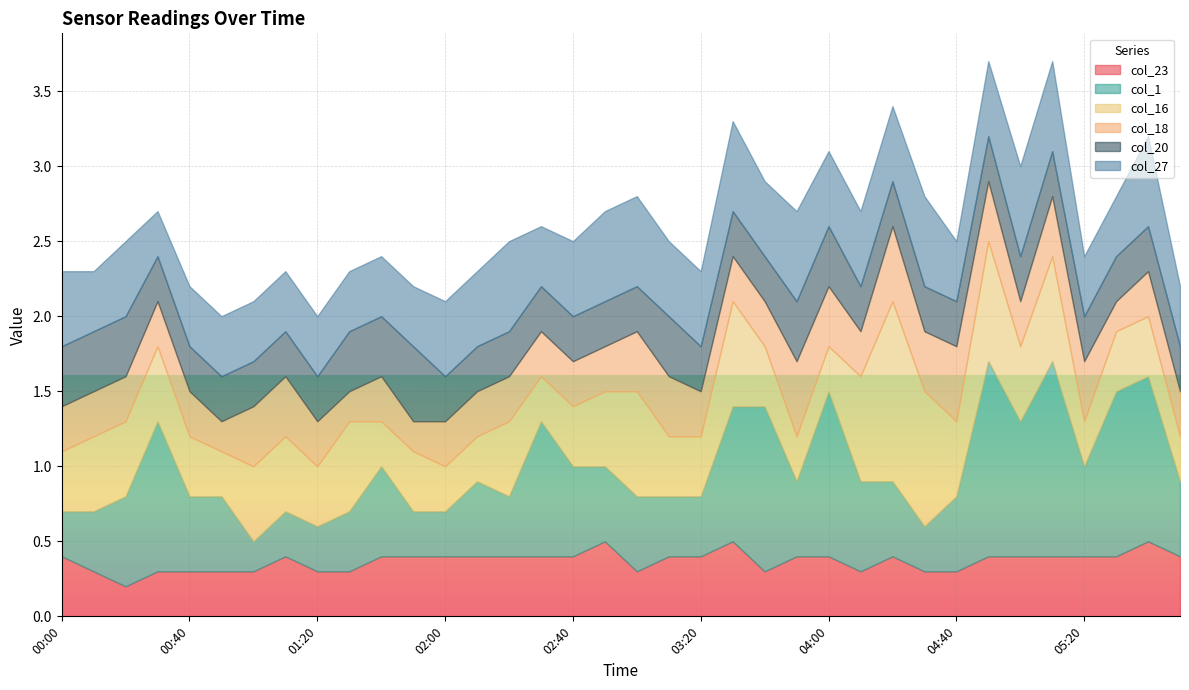

What is the difference between the col_1 values at 03:20 and 01:50?

0.1